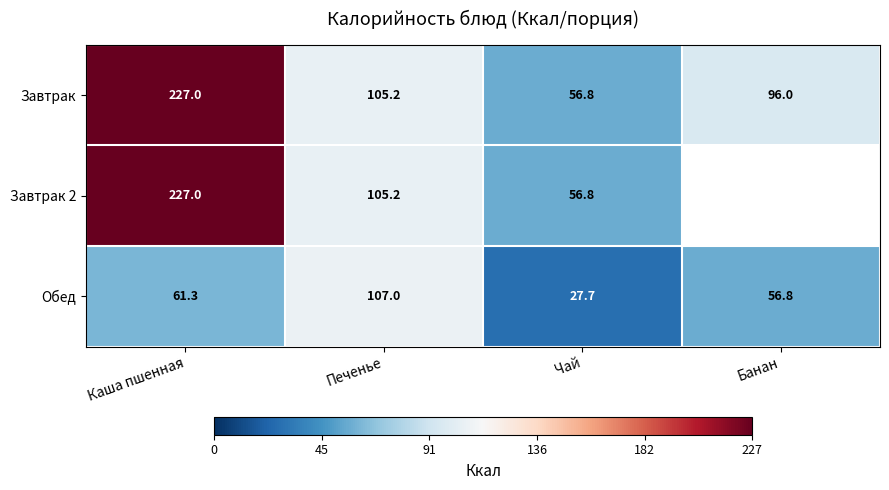

True or false: Обед has a value of 56.8 at Банан.

True